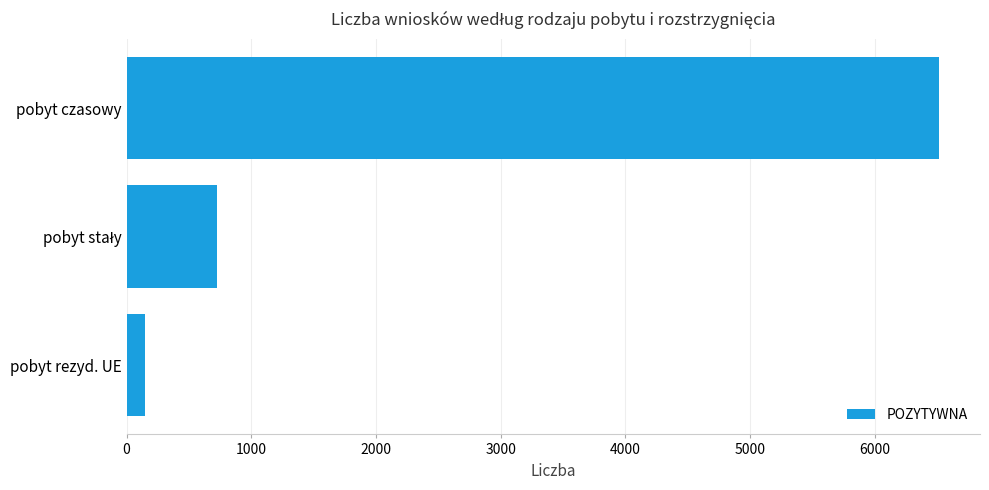

What value does the data have at pobyt czasowy, to the nearest 10?

6520